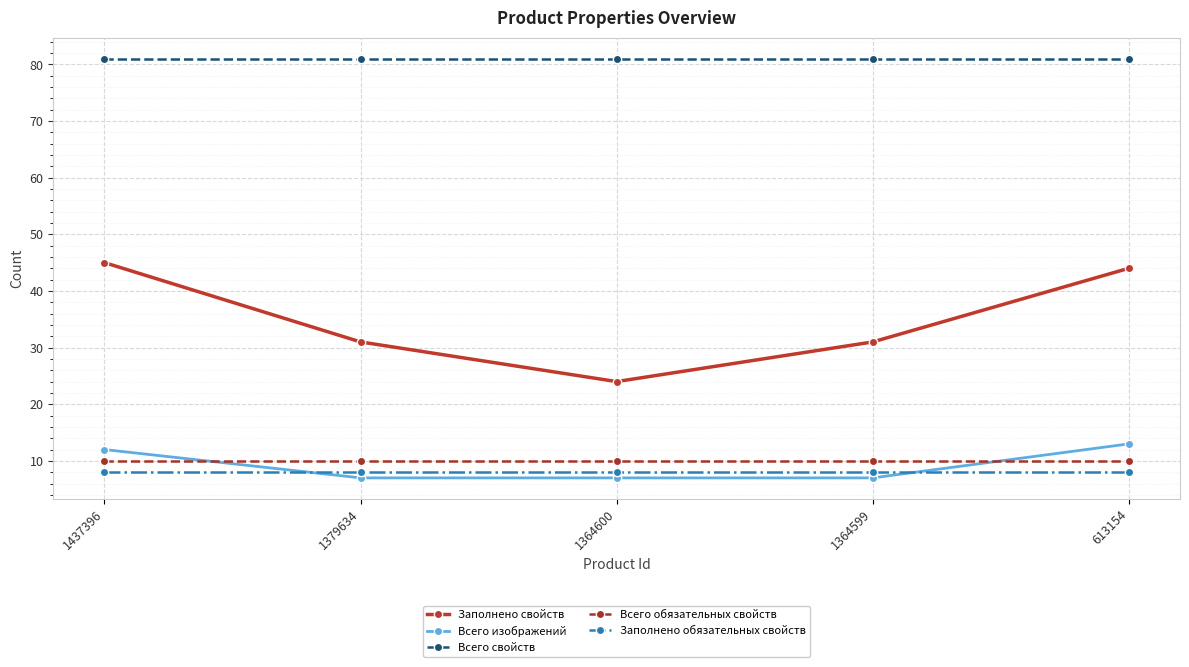

At which category does Заполнено свойств reach its first local valley?

1364600